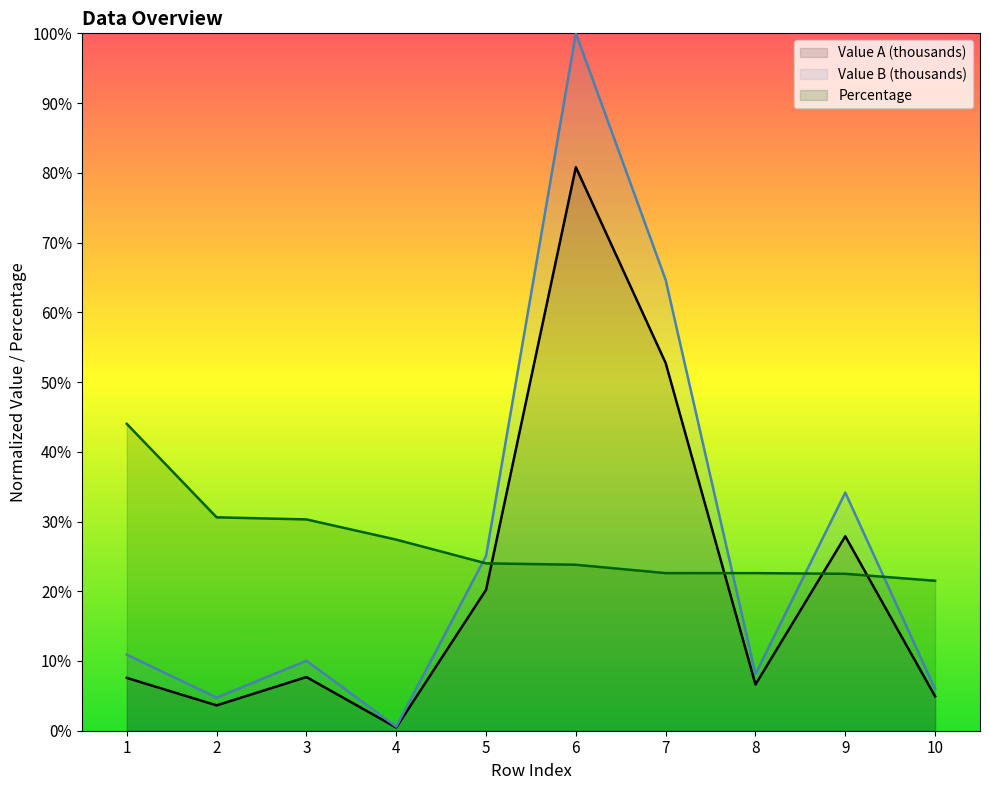

At which label is Value B (thousands) closest to 50?

7